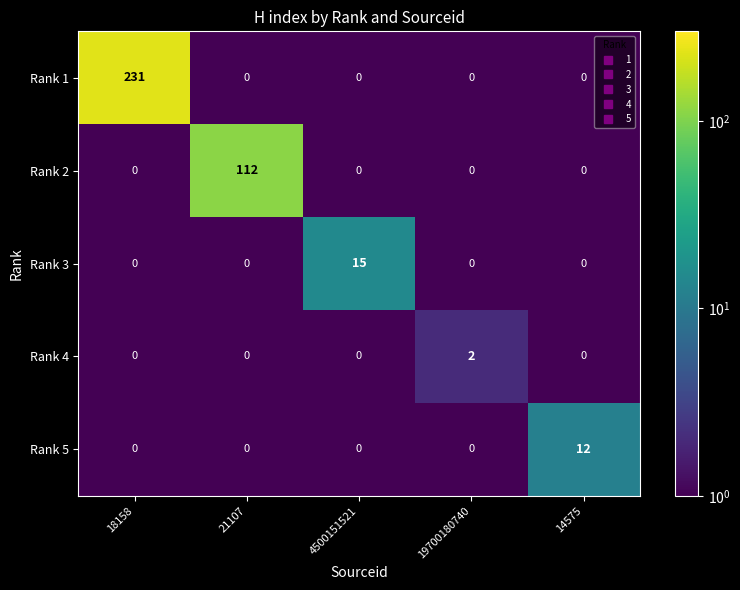

Which series has the largest total across all categories?

Rank 1